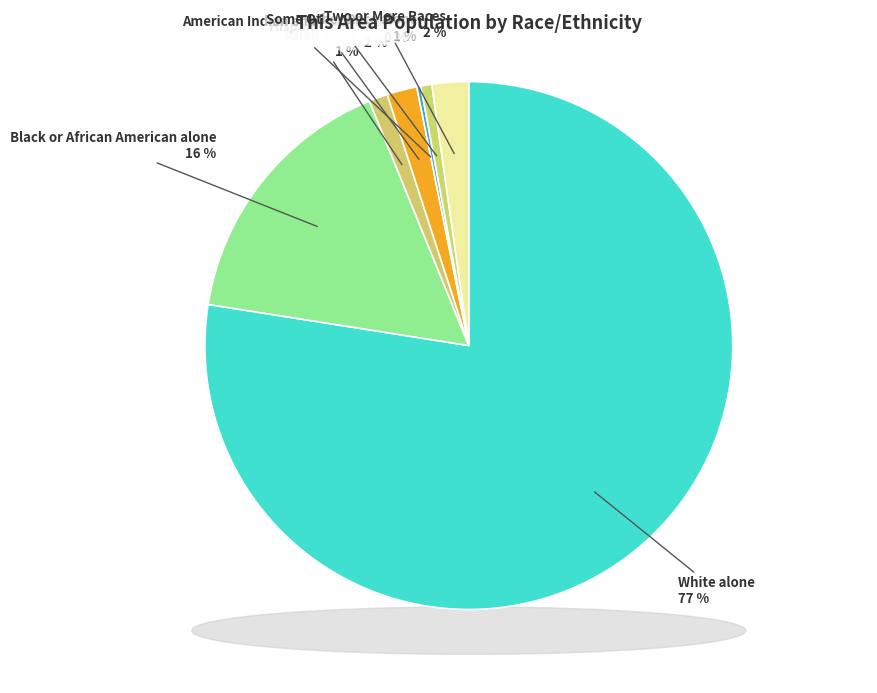

Which has a higher value, Some Other Race alone or Black or African American alone?

Black or African American alone